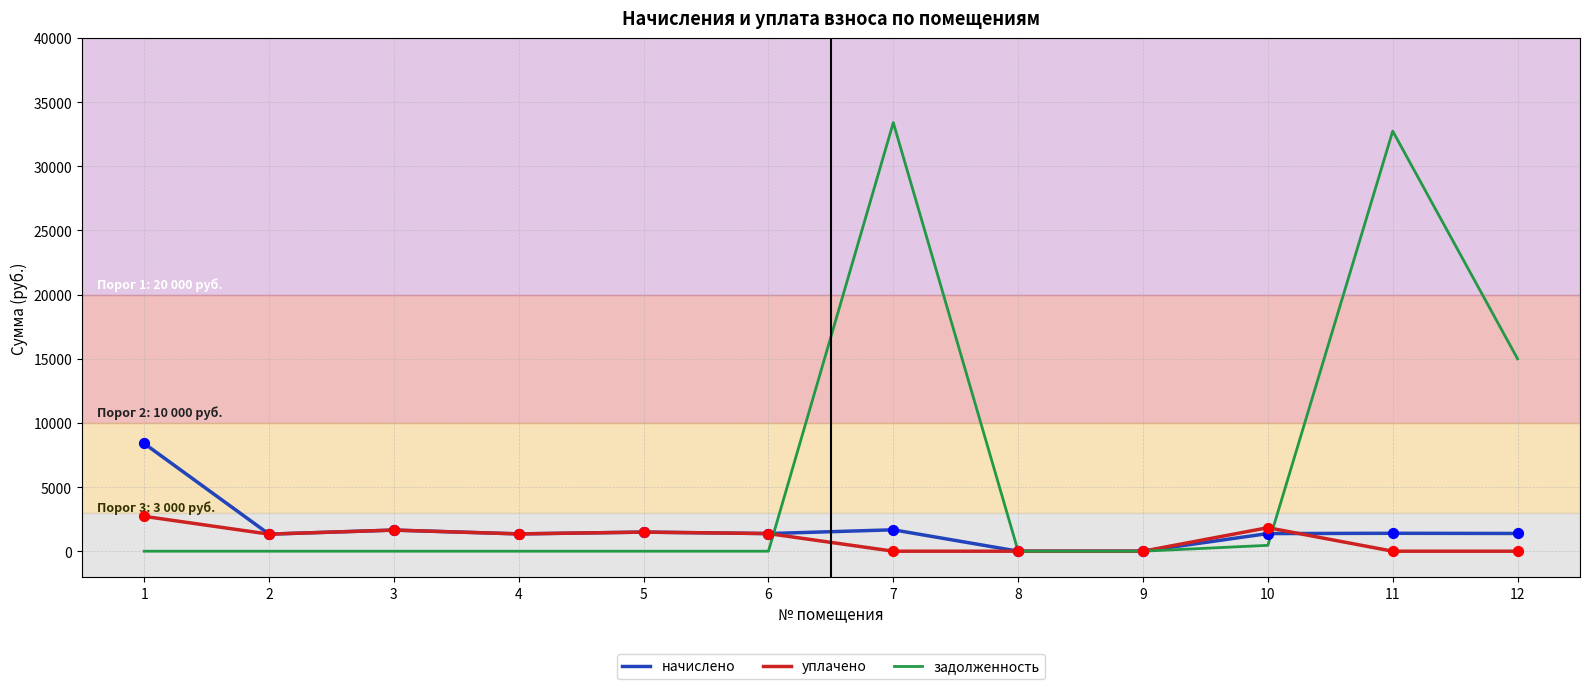

Is the value of начислено at 6 greater than the value of задолженность at 12?

No